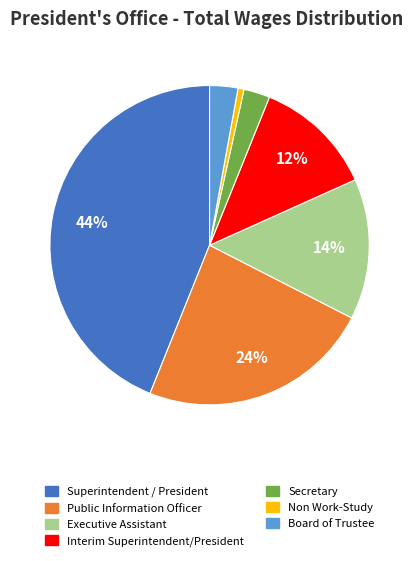

Which slice is the smallest?

Non Work-Study